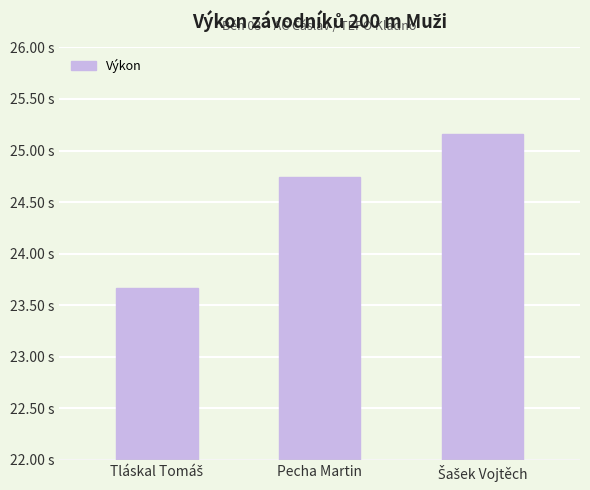

Reading left to right, extract all data points from this chart.

23.7	24.7	25.2